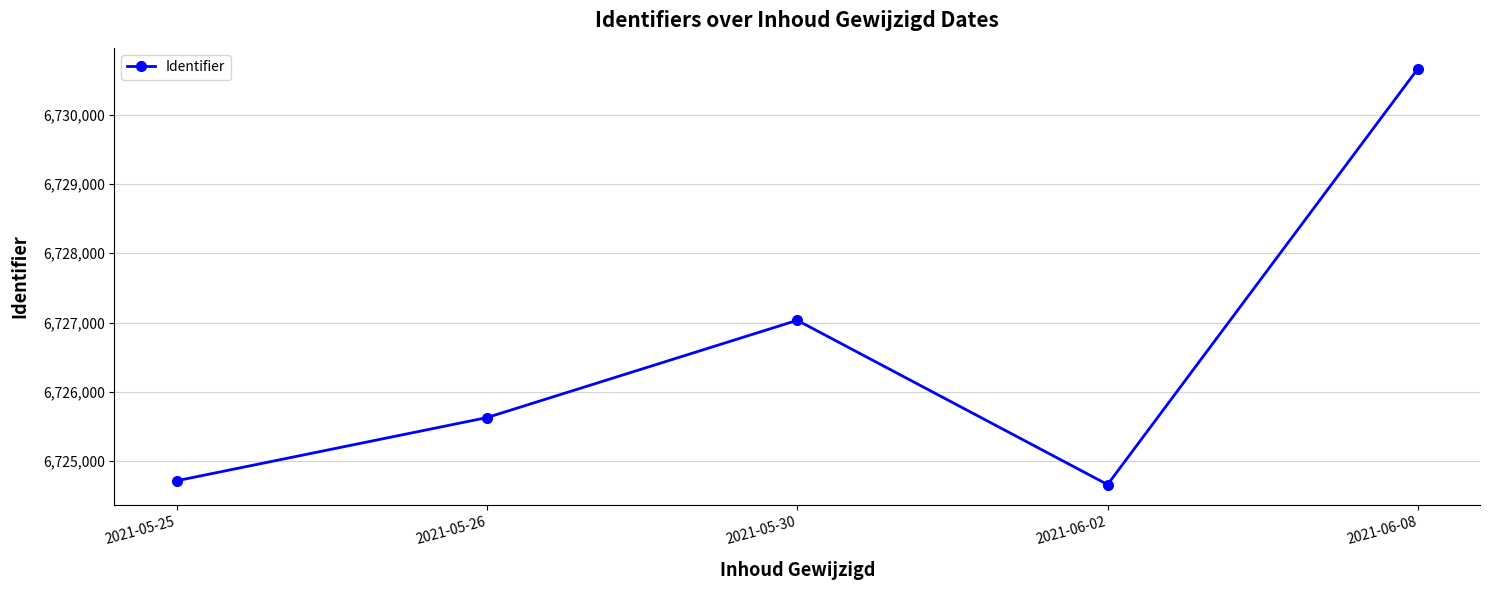

At which category does the chart reach its minimum across all series?

2021-06-02